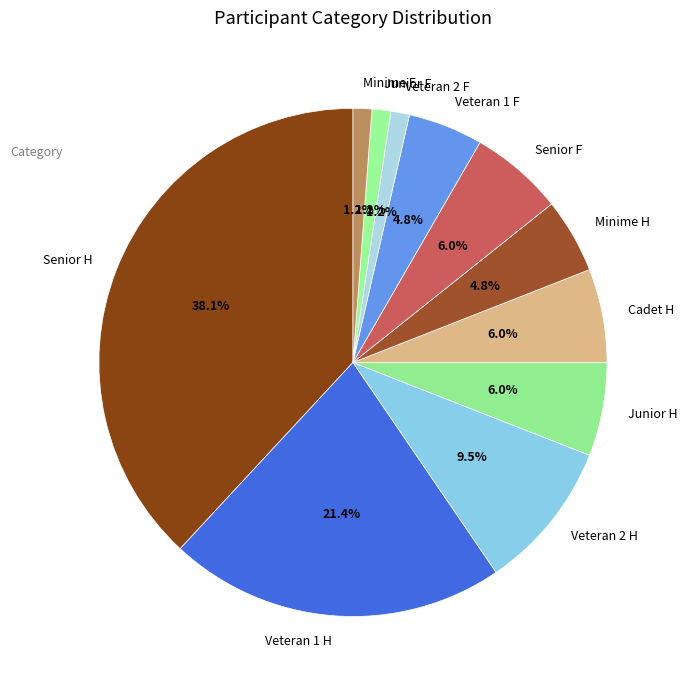

To the nearest percent, what is the difference between the largest and smallest slice percentages?

37%